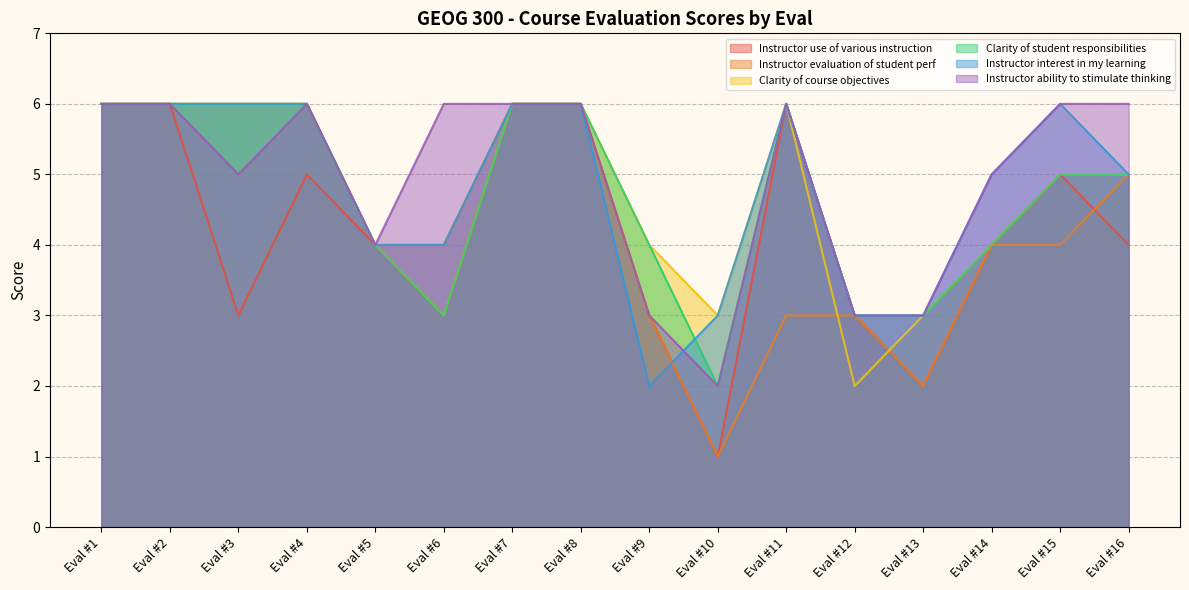

Which has a higher value, Eval #7 or Eval #8?

Eval #7